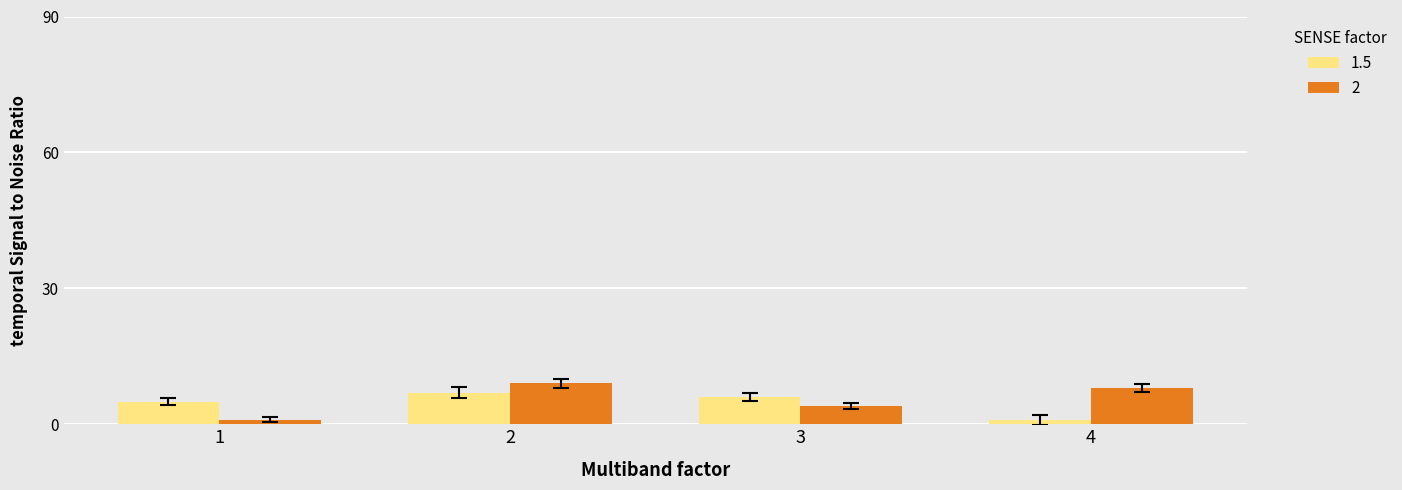

What is the greatest value displayed?

9